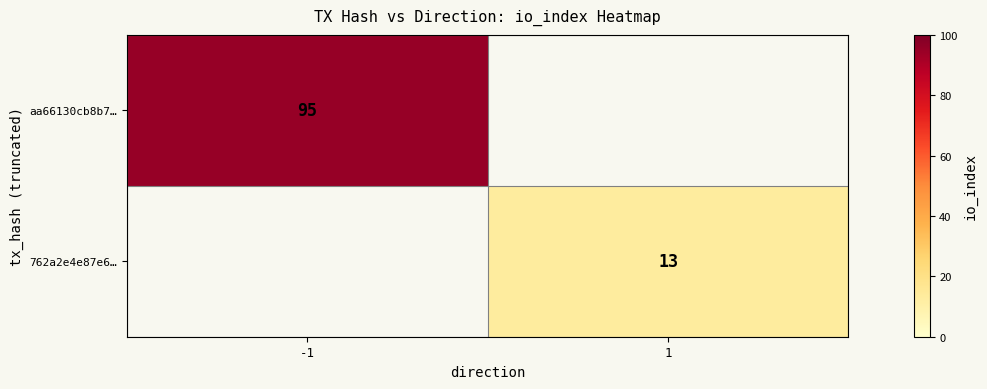

At how many categories does at least one series exceed 47?

1